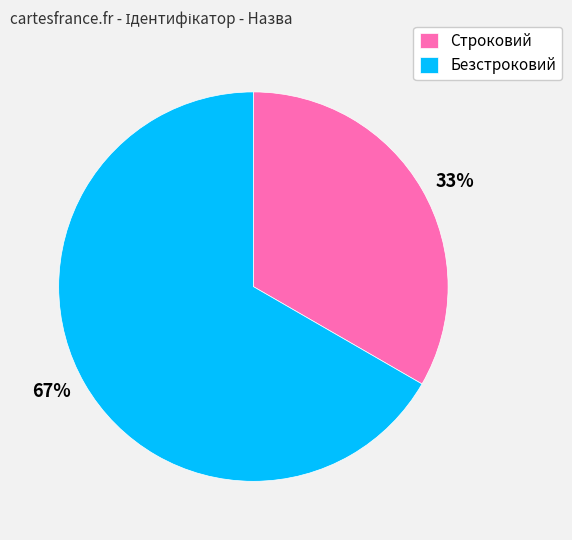

Do Безстроковий and Строковий together represent more than half of the pie?

Yes